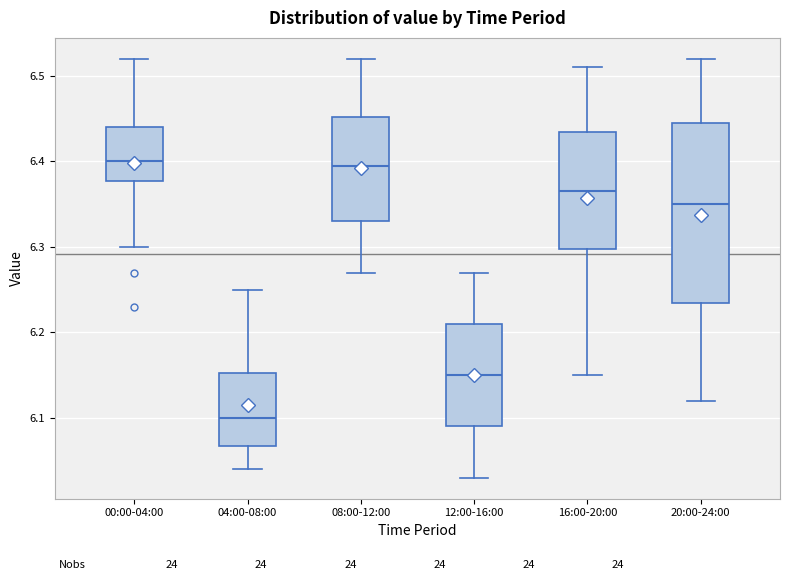

Where is the lower edge of the box for 20:00-24:00 on the y-axis? The values are not printed on the chart, so give them approximately, as read against the axis.

6.24